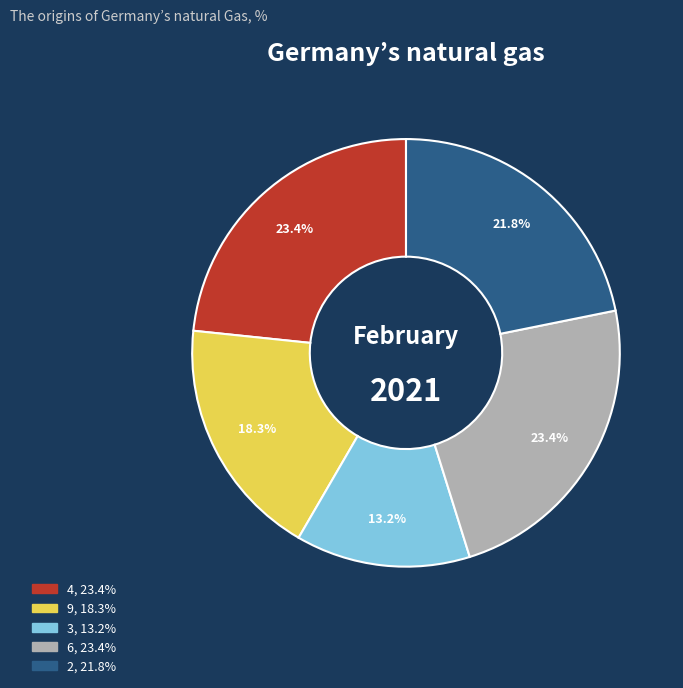

Do 9 and 2 together represent more than half of the pie?

No